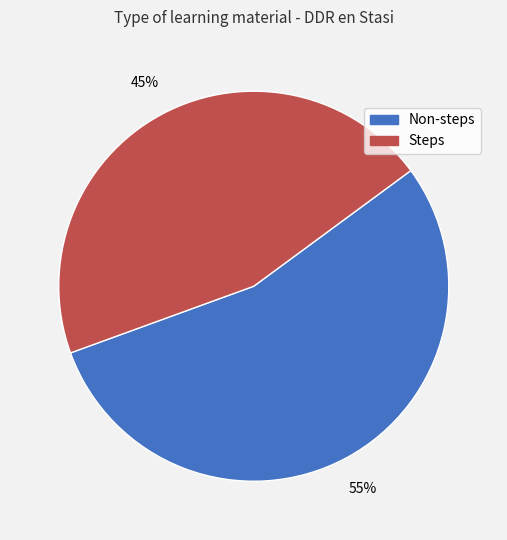

The Steps slice represents 45% of the pie. True or false?

True